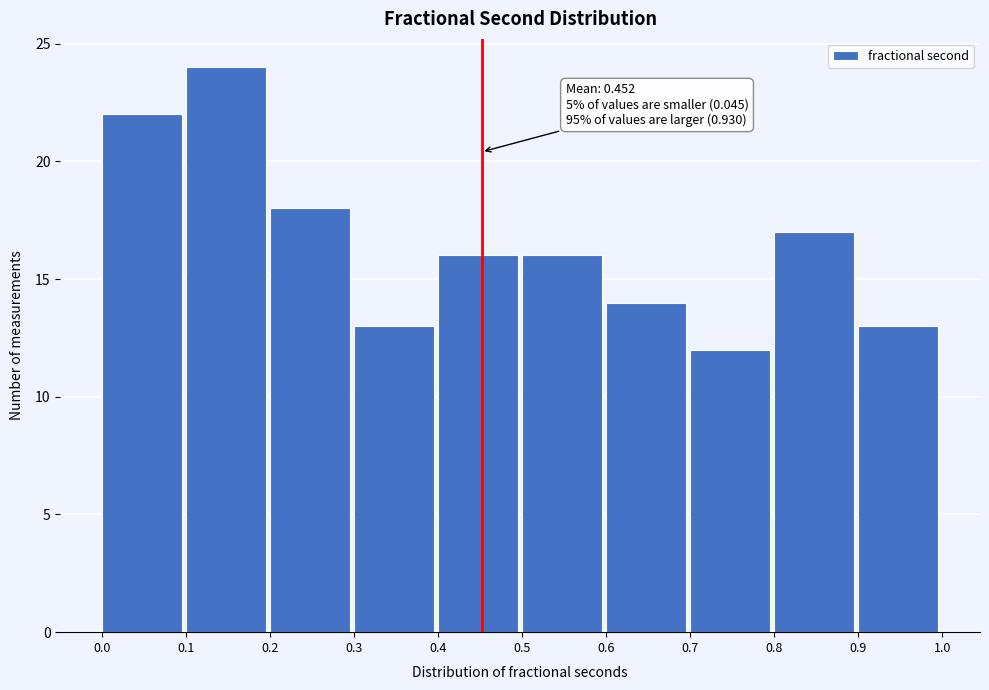

Which range on the x-axis has the tallest bar?

0.1 to 0.2